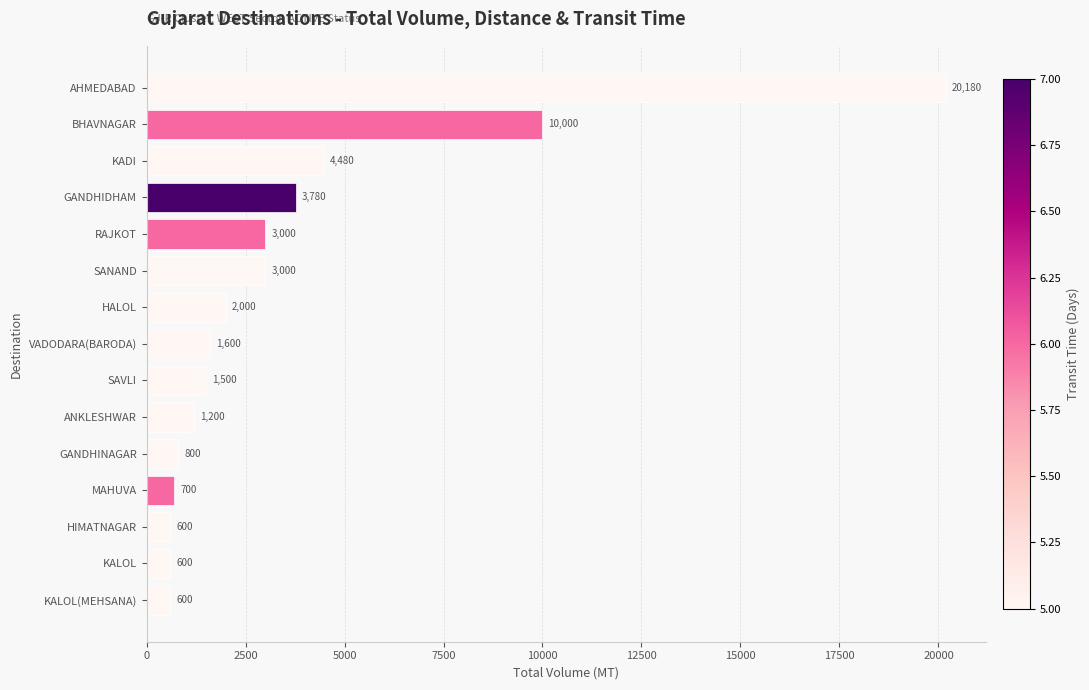

Reading bottom to top, transcribe all the data shown in this chart.

KALOL(MEHSANA)=600	KALOL=600	HIMATNAGAR=600	MAHUVA=700	GANDHINAGAR=800	ANKLESHWAR=1200	SAVLI=1500	VADODARA(BARODA)=1600	HALOL=2000	SANAND=3000	RAJKOT=3000	GANDHIDHAM=3780	KADI=4480	BHAVNAGAR=10000	AHMEDABAD=20180